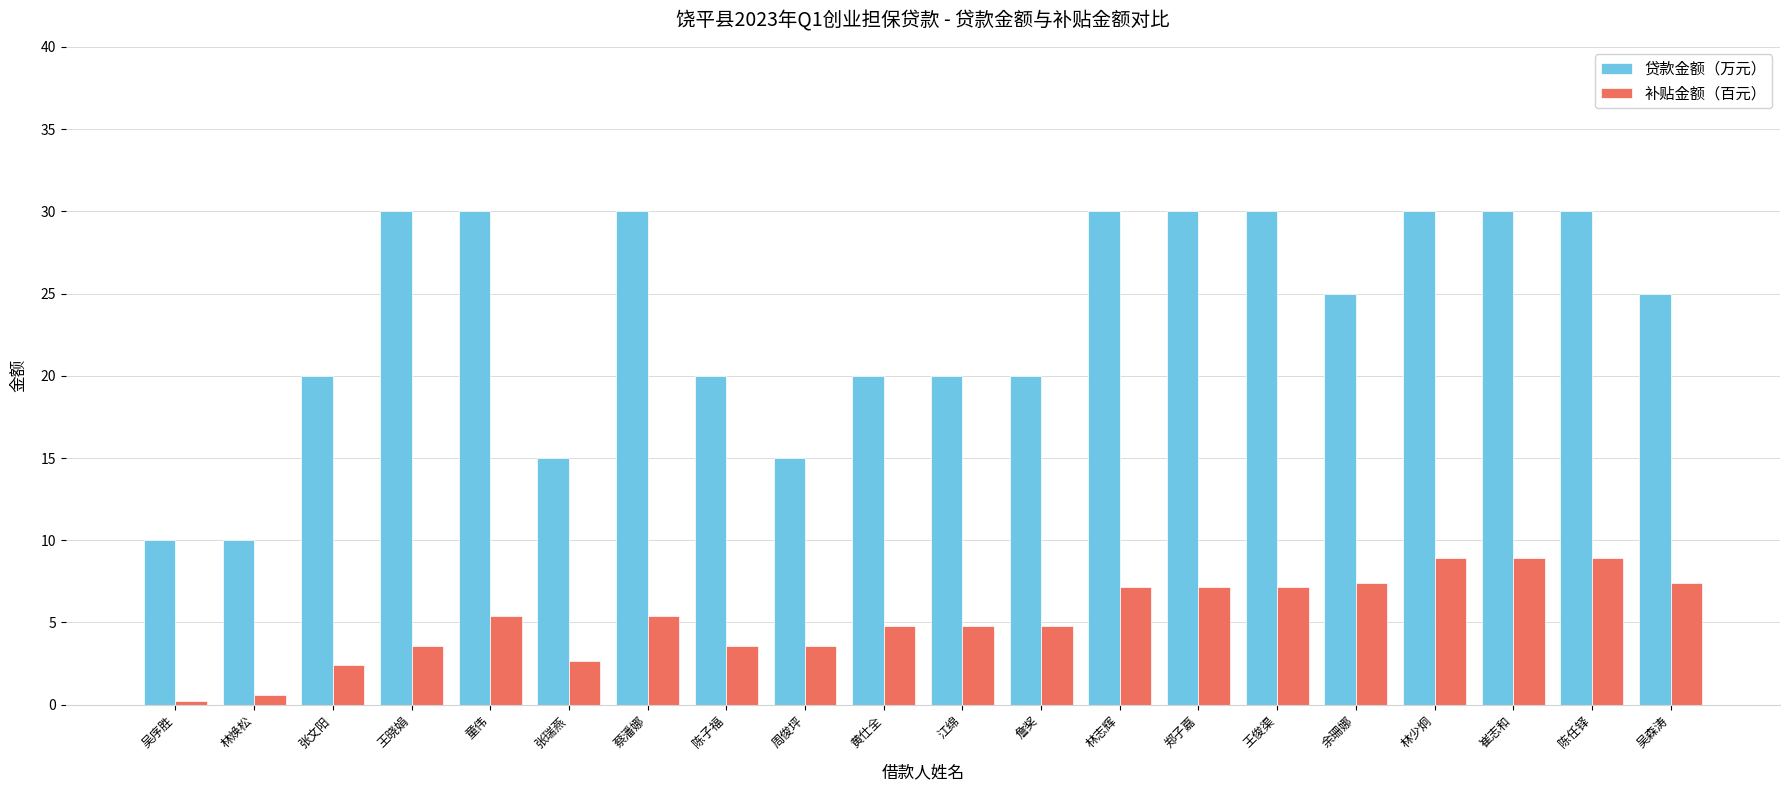

What is the difference between the 贷款金额（万元） values at 张文阳 and 张瑞燕?

5.0